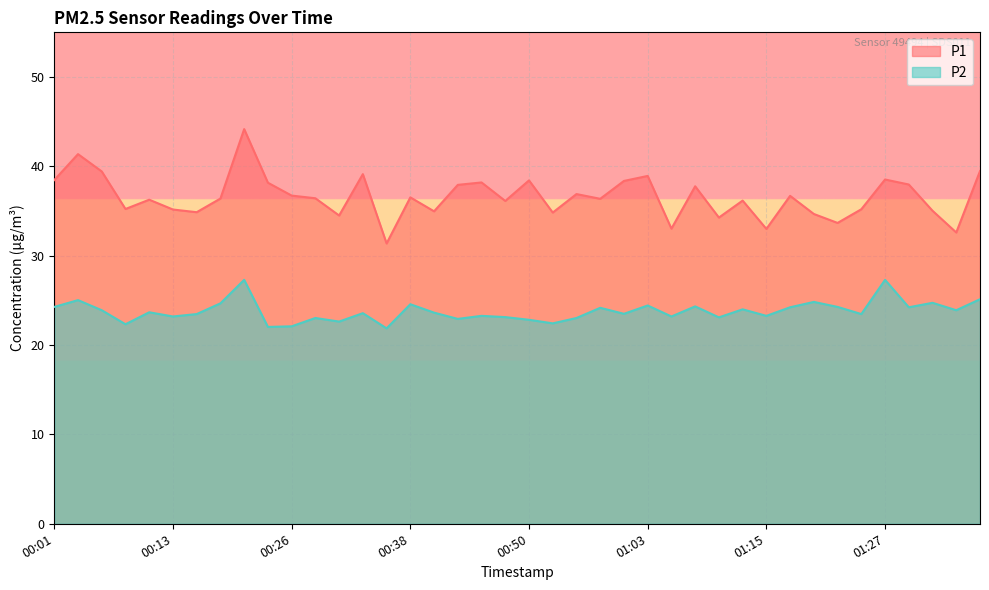

What is the label of the 1st point from the left?

00:01